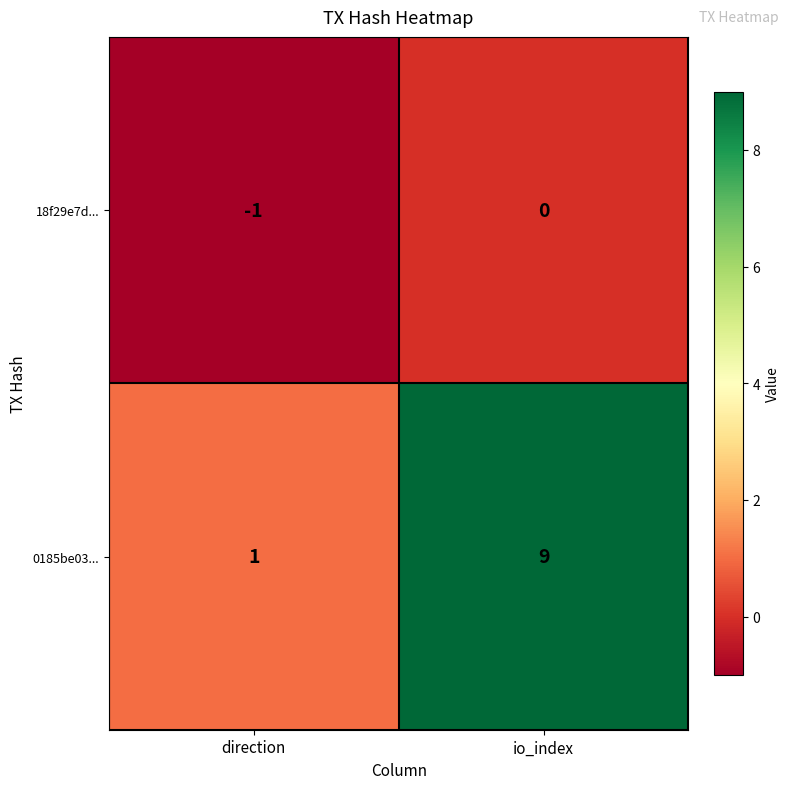

What is the sum of all 0185be03... values?

10